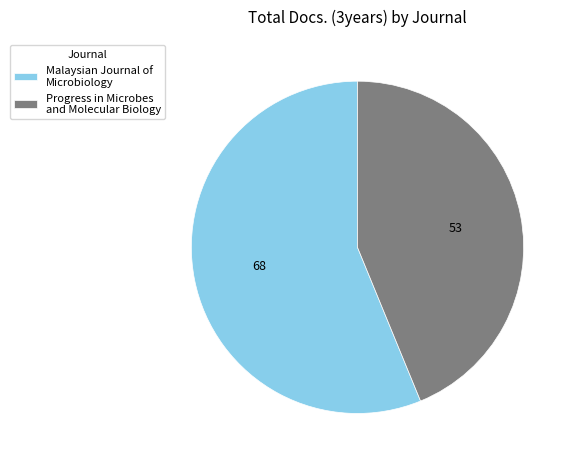

Which slice is the largest?

Malaysian Journal of Microbiology